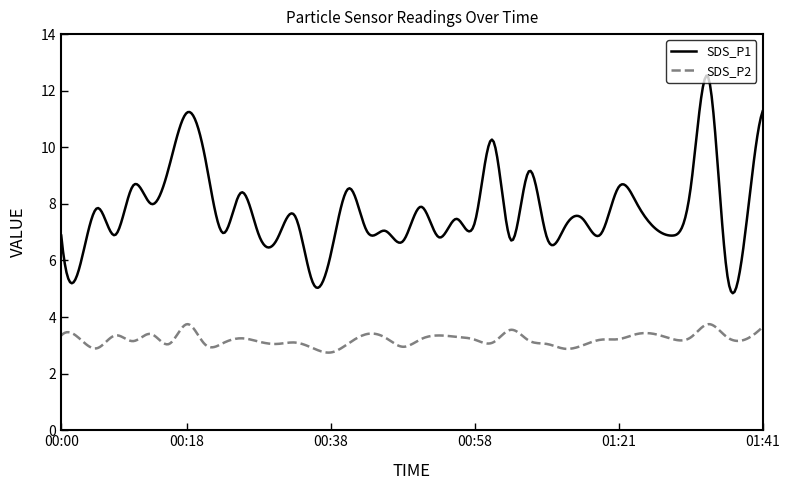

Which series has the largest range (max minus min)?

SDS_P1